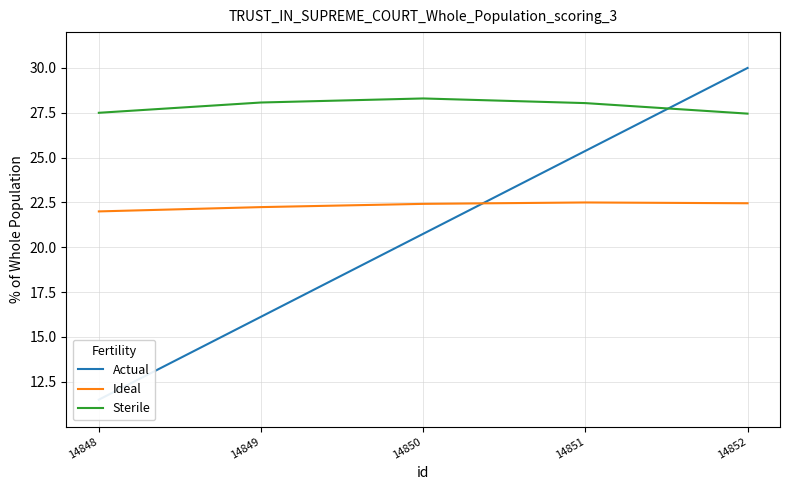

Which series has the largest range (max minus min)?

Actual